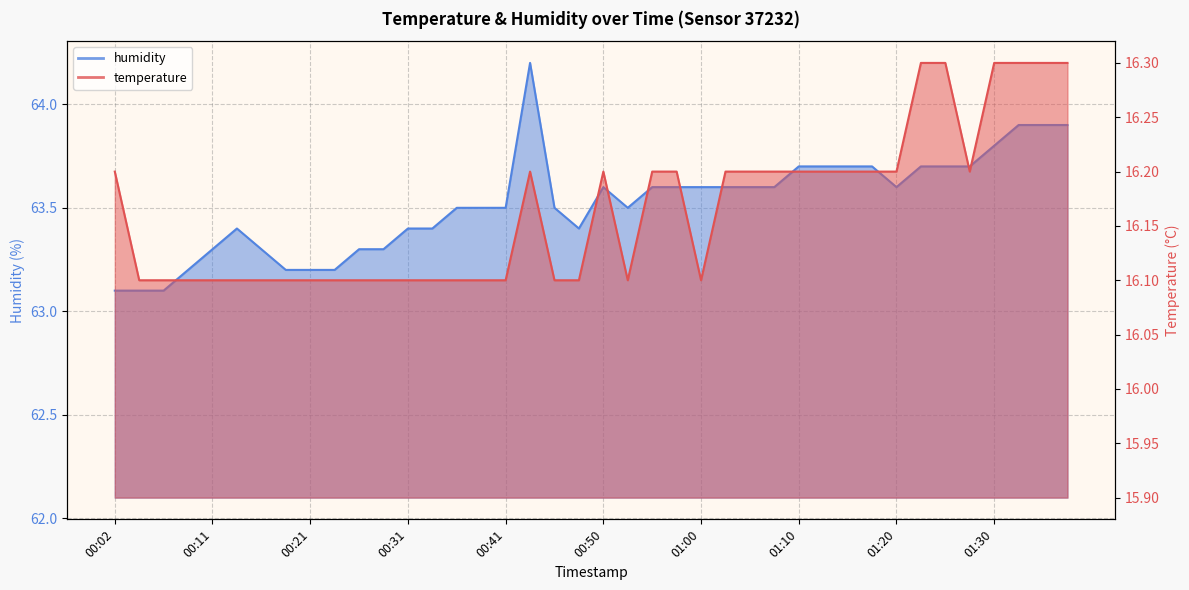

What is the average value of the temperature series?

16.2